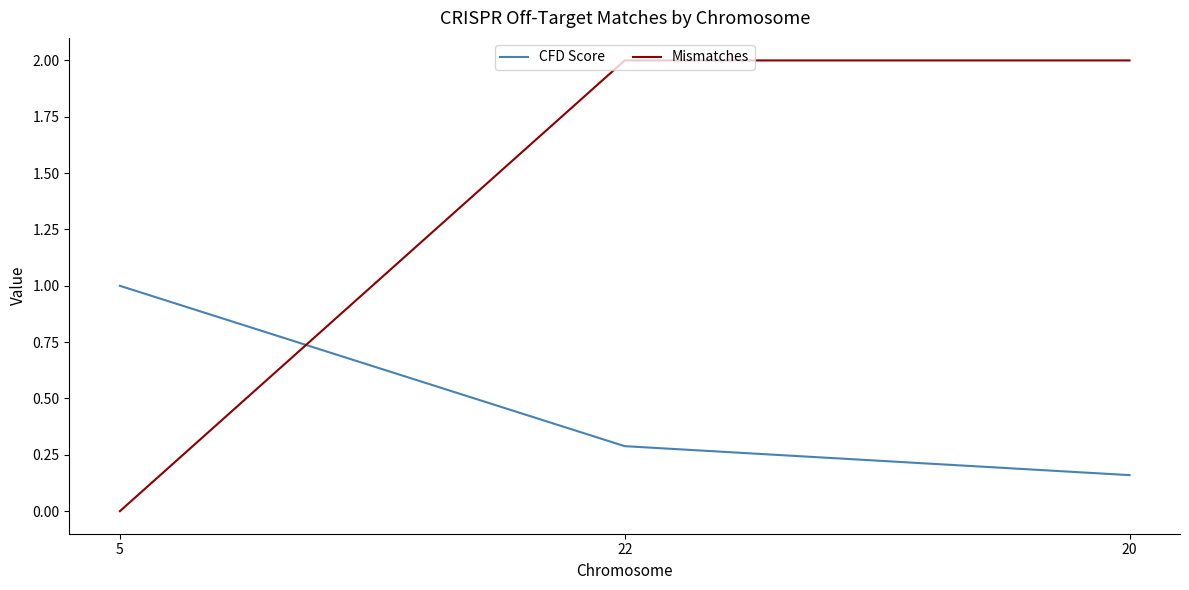

At how many categories does at least one series exceed 0?

3